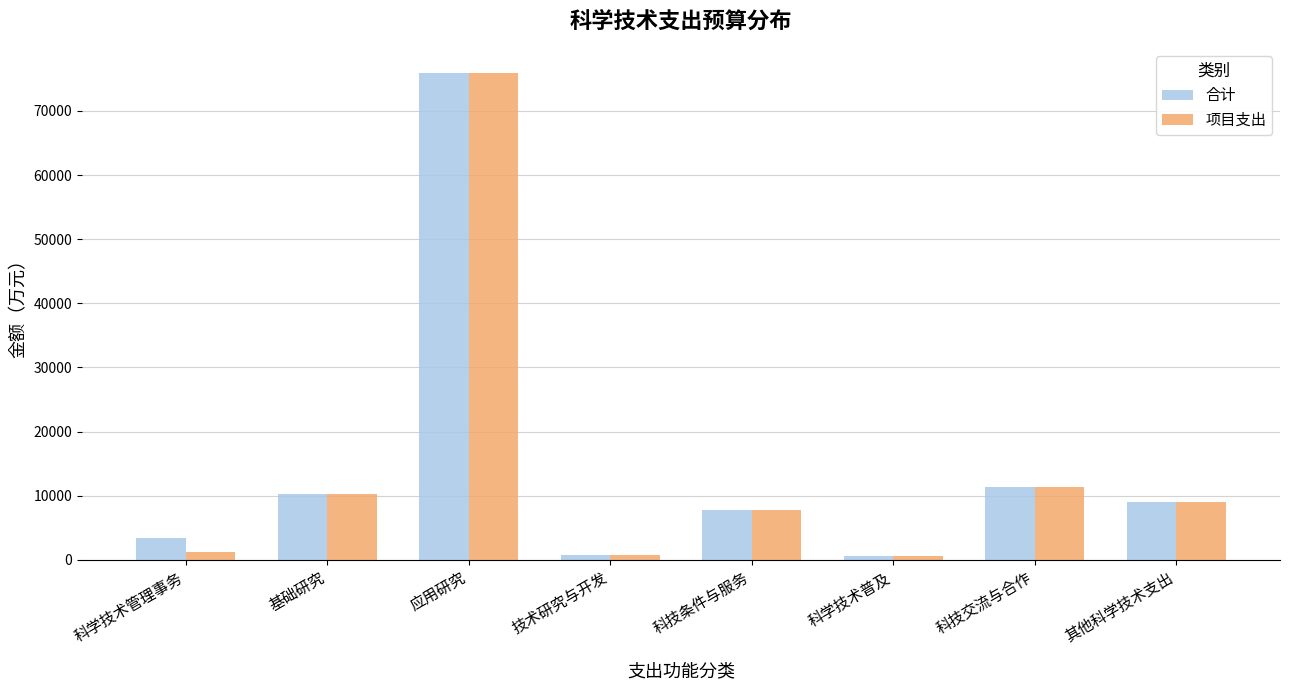

Is the value of 项目支出 at 科学技术管理事务 greater than the value of 合计 at 基础研究?

No